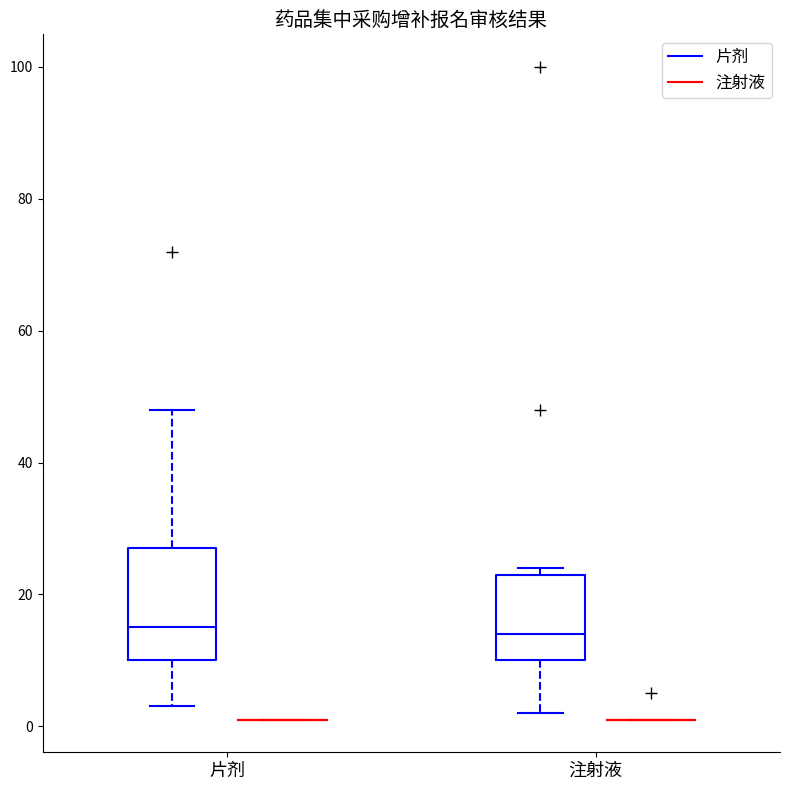

Reading left to right, read every box against the y-axis: the position of its median line, the range the box covers, and the ends of its whiskers. The values are not printed on the chart, so give them approximately, as read against the axis.

片剂 (片剂): median 16, box 10 to 28, whiskers 4 to 48
片剂 (注射液): box collapsed to a line at 2, whiskers 2 to 2
注射液 (片剂): median 14, box 10 to 24, whiskers 2 to 24 (just above the box's upper edge)
注射液 (注射液): box collapsed to a line at 2, whiskers 2 to 2